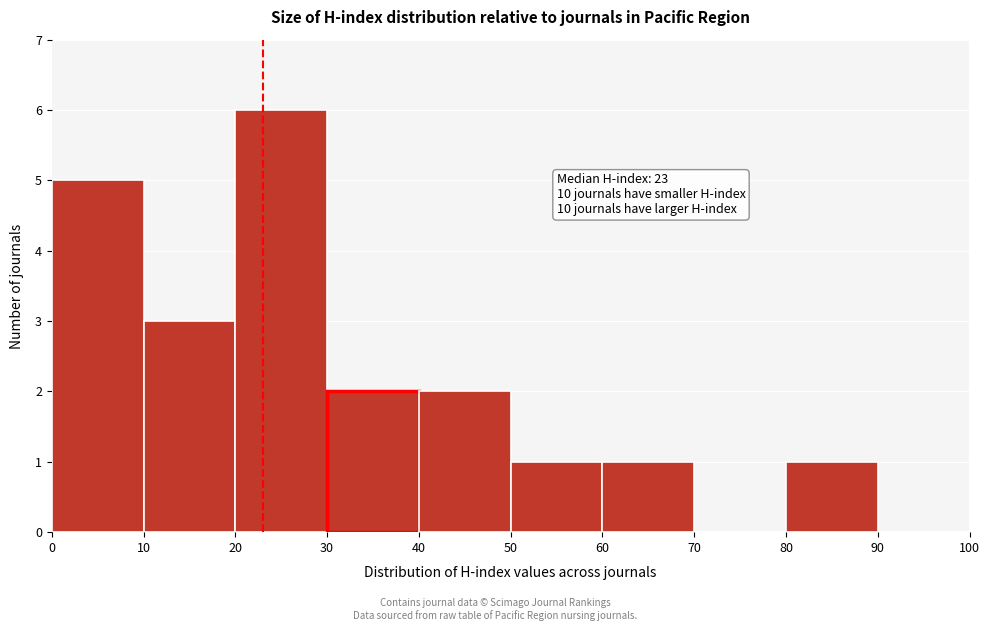

Which range on the x-axis has the tallest bar?

20 to 30